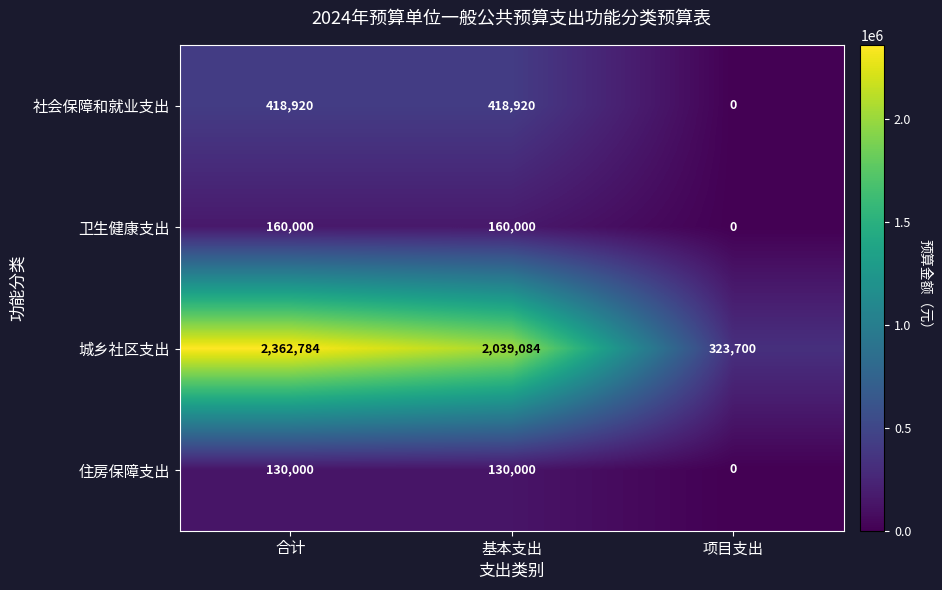

Is it true that 住房保障支出 equals 41395 at 项目支出?

False